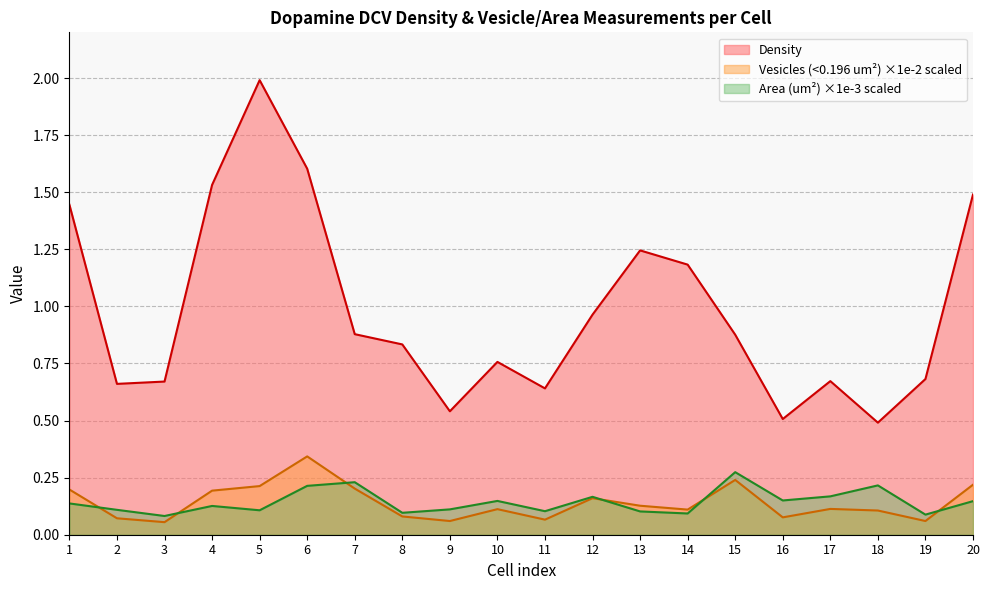

How many times do Area_norm and Vesicles_norm cross each other?

6